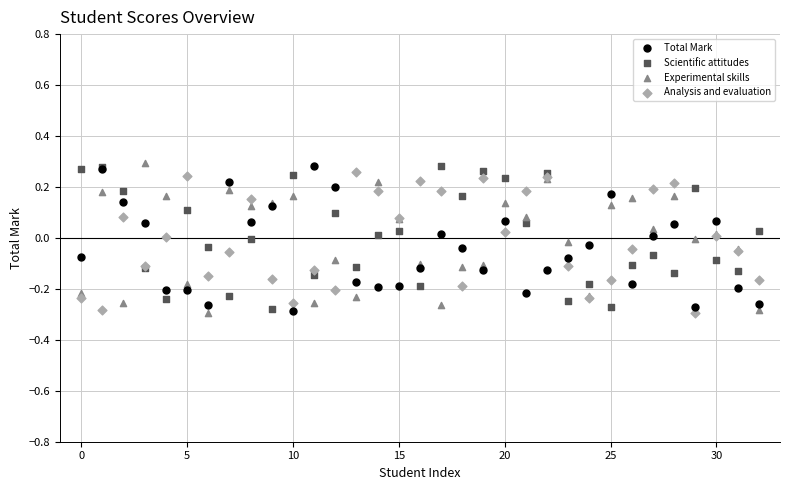

What are all the series names shown in the legend?

Total Mark, Scientific attitudes, Experimental skills, Analysis and evaluation